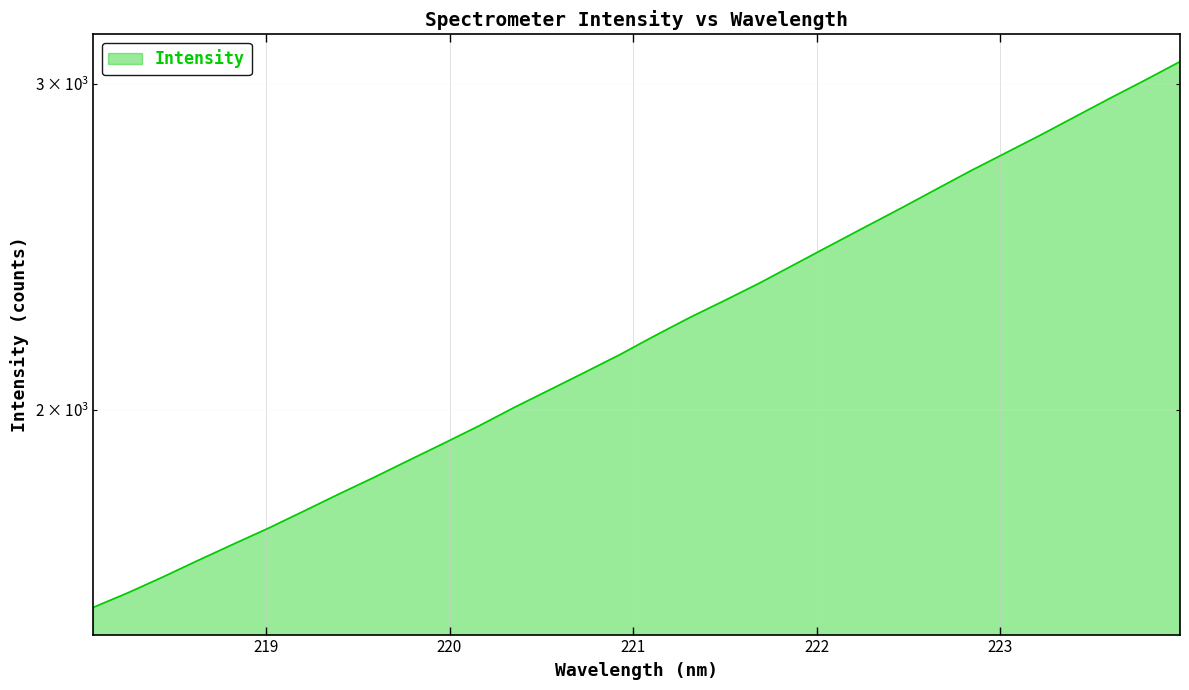

How many distinct data groups are displayed?

1